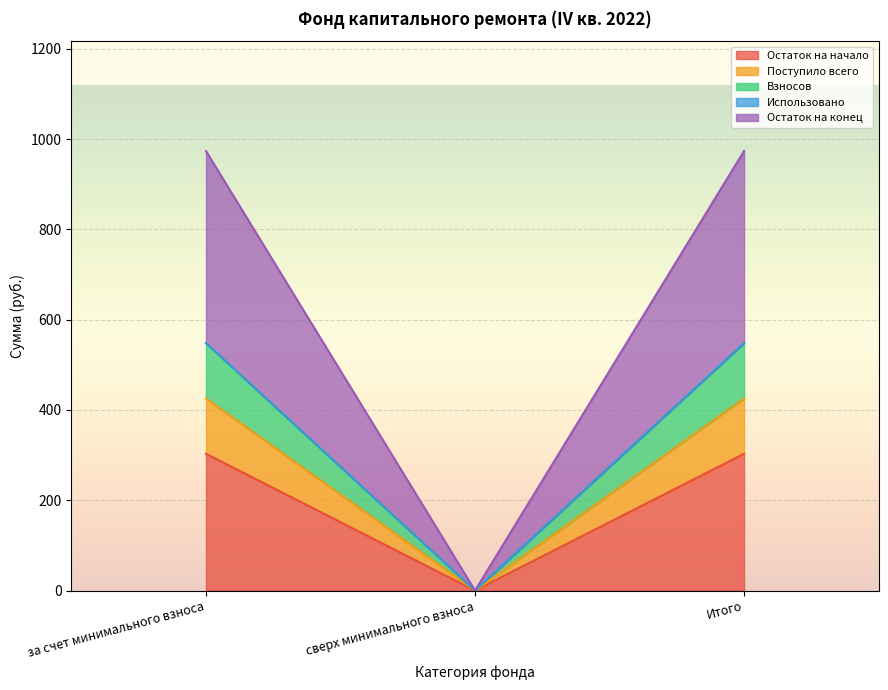

What position from the left is Итого?

3